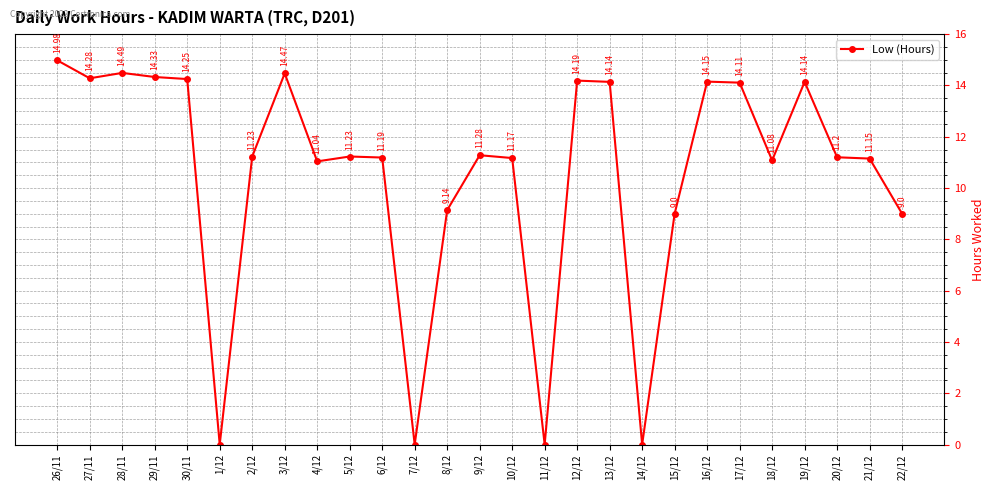

What is the change in value from 3/12 to 10/12?

-3.3